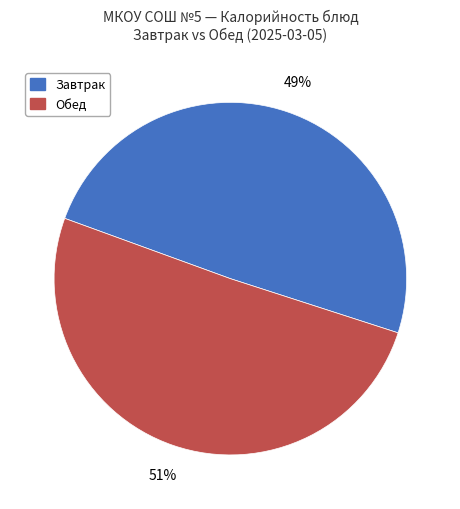

How many segments does this pie chart have?

2